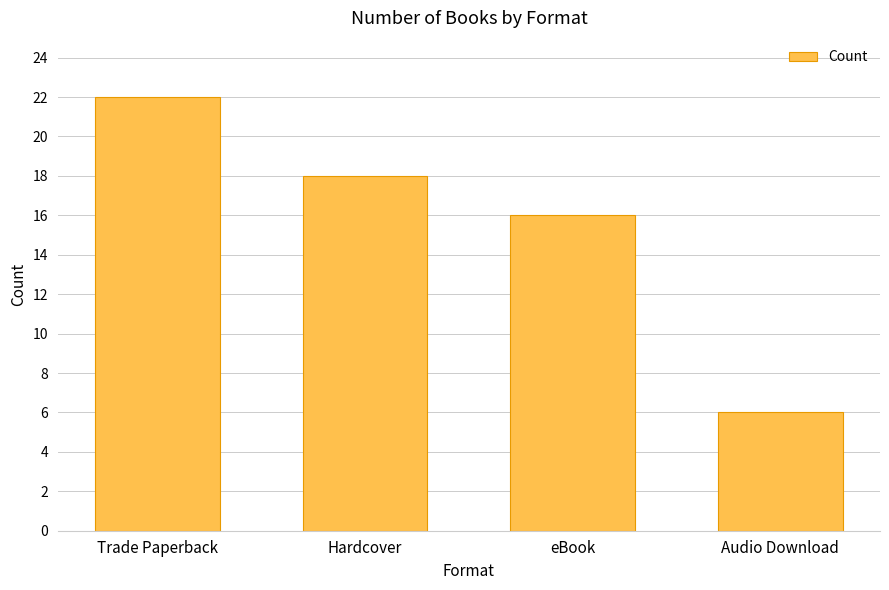

Approximately how many times larger is the value at eBook compared to Trade Paperback?

0.7